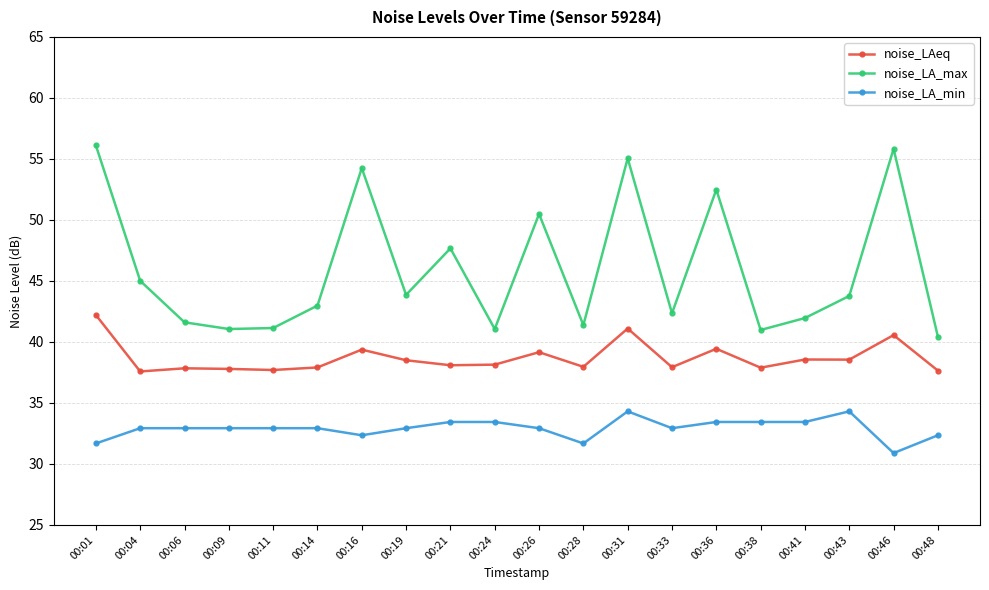

The noise_LA_min series shows 31.7 at 00:01. True or false?

True